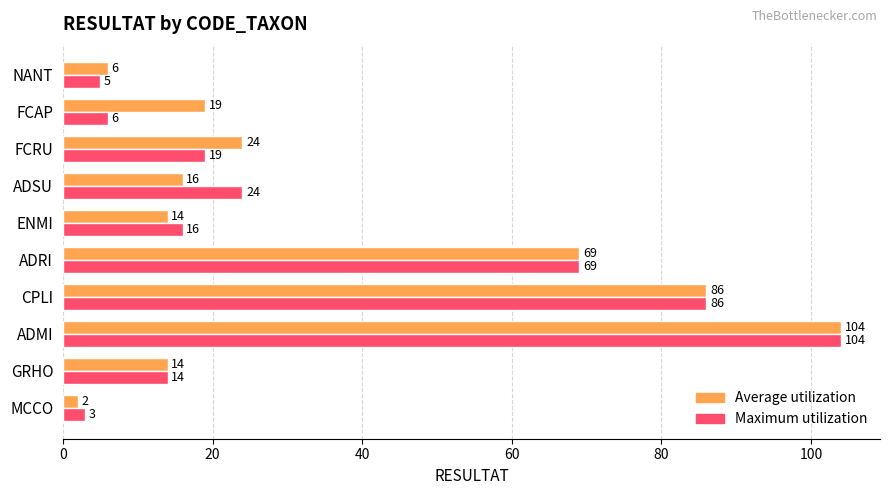

The Maximum utilization series shows 86 at CPLI. True or false?

True